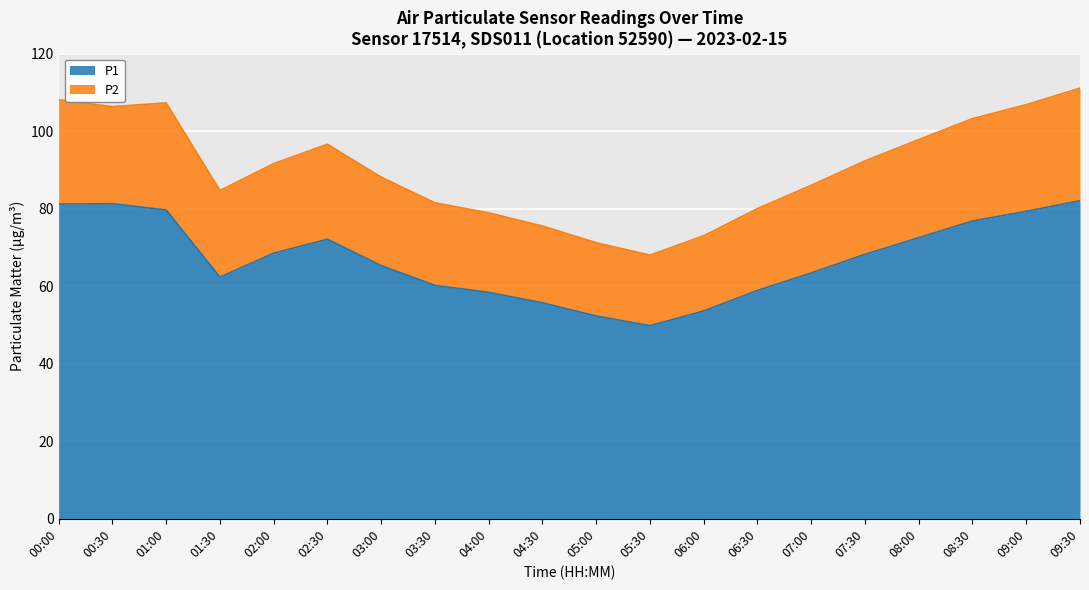

The P1 series shows 53.6 at 06:00. True or false?

True